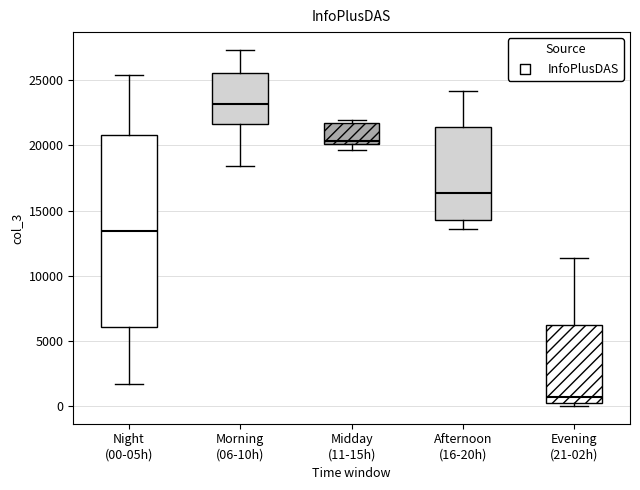

Which box has the highest median line?

Morning (06-10h)